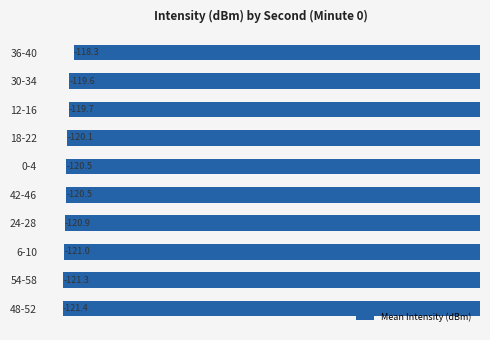

Between 0-4 and 30-34, which is larger?

30-34